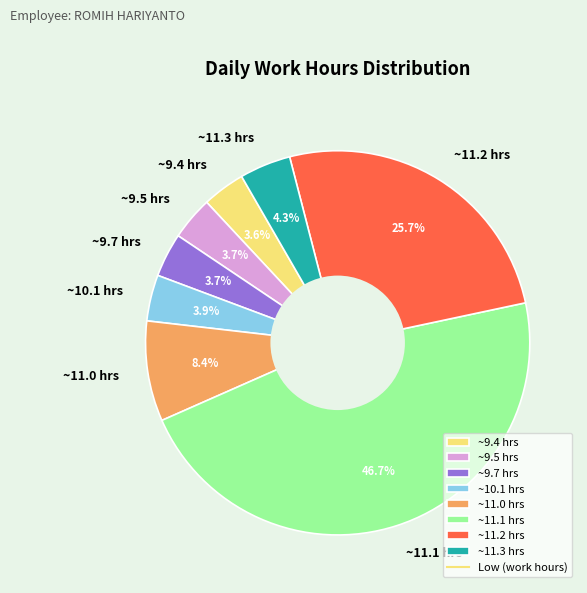

Combined, do ~9.4 hrs and ~11.3 hrs account for over 50%?

No